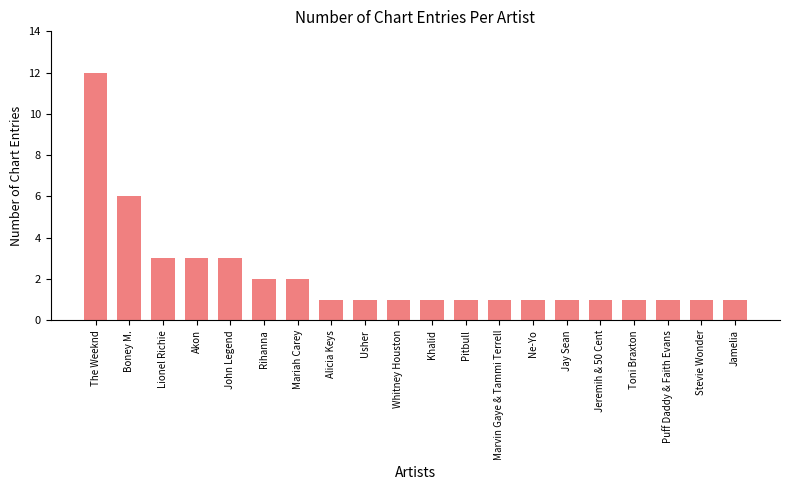

Is it true that the value at John Legend is 5?

False